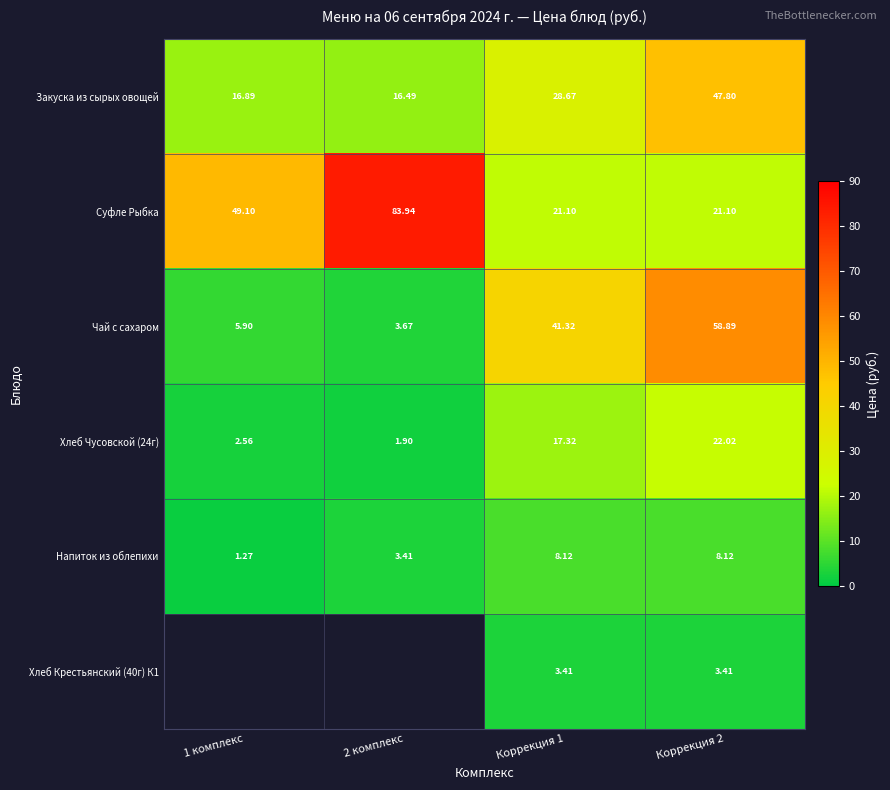

Where does the Суфле Рыбка series first go above 49?

1 комплекс